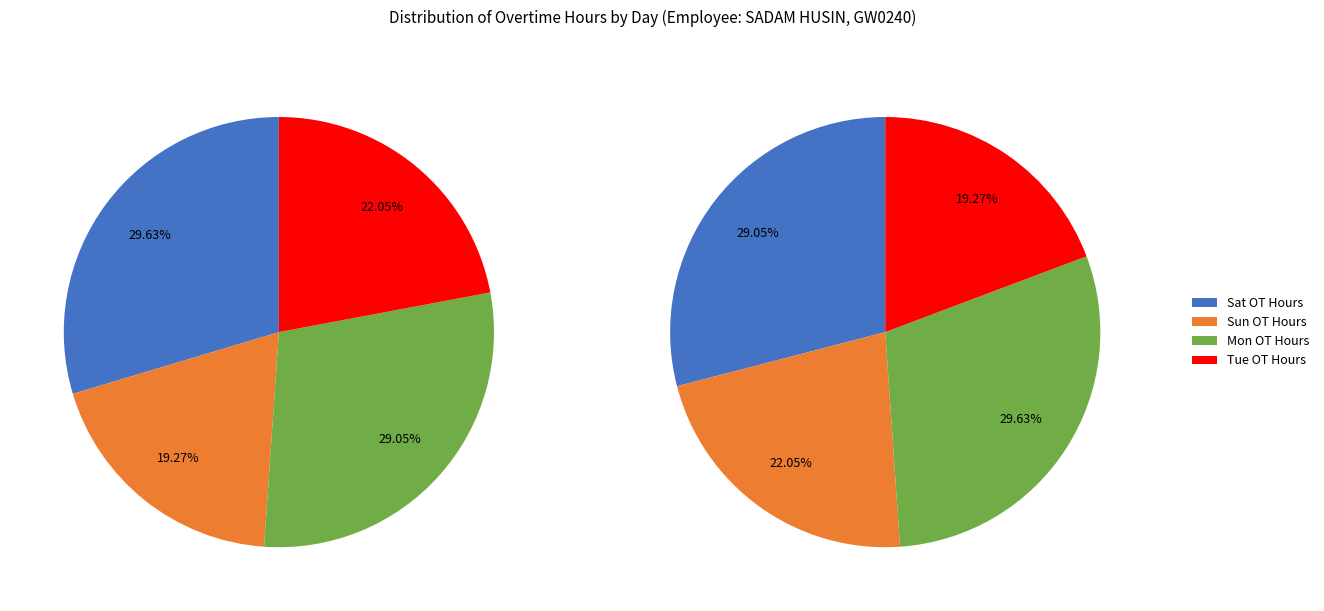

What is the change in value from Mon (OT) to Tue (OT)?

-3.6